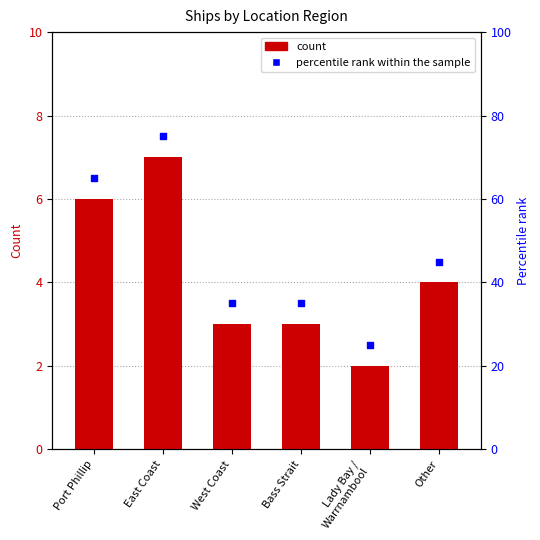

Which series has the largest total across all categories?

percentile rank within the sample